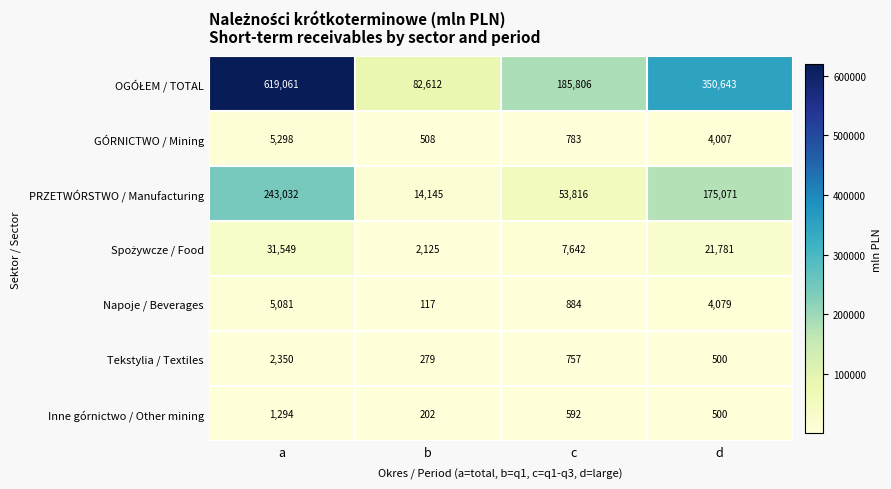

What is the smallest value displayed?

117